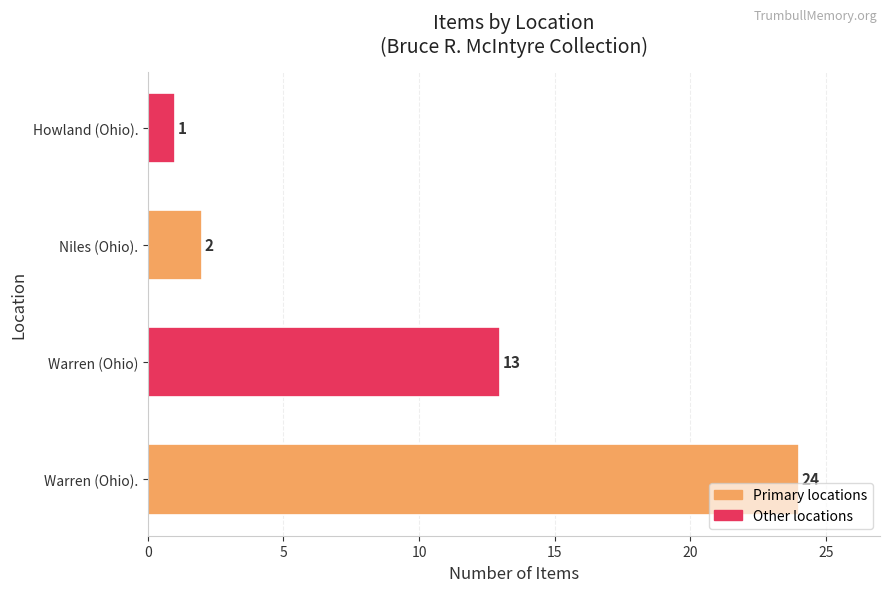

The chart shows a value of 24 at Warren (Ohio).. True or false?

True